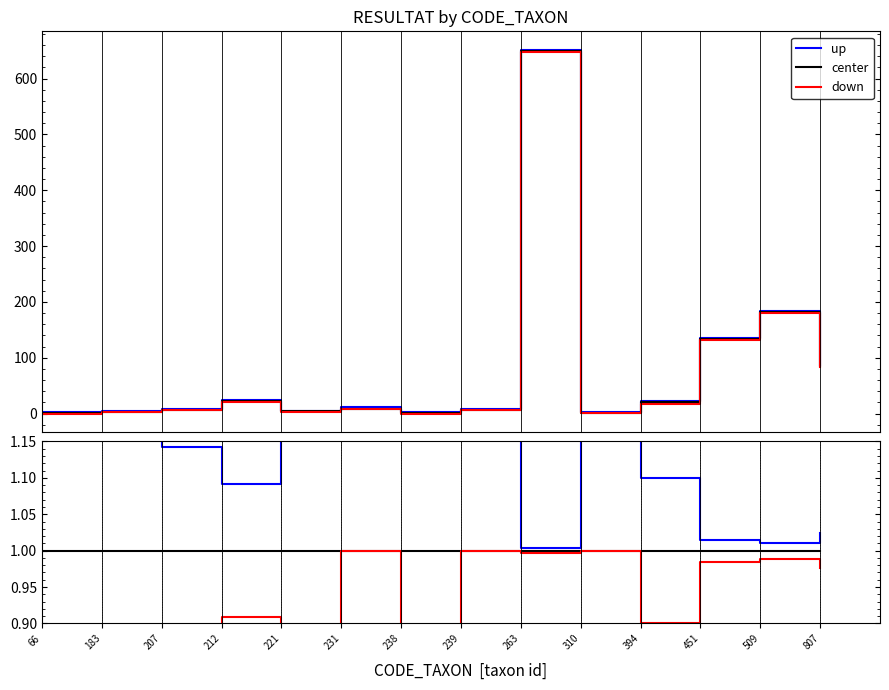

Rank the series at 221 from highest to lowest value.

up, center, down